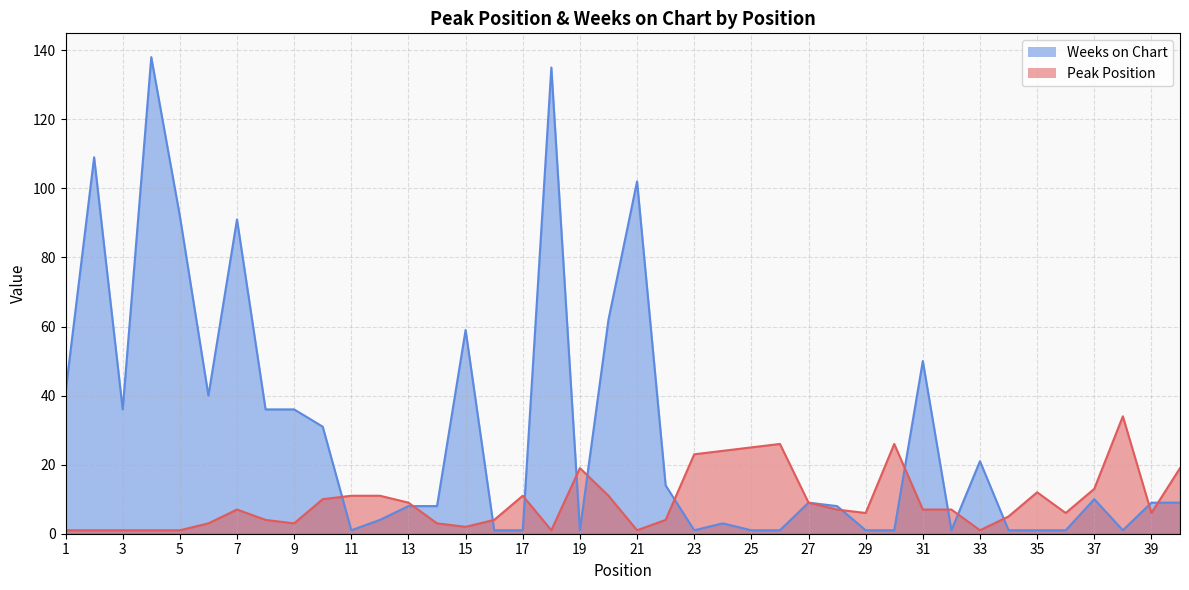

What is the difference between the maximum and second lowest values in the Weeks on Chart series?

137